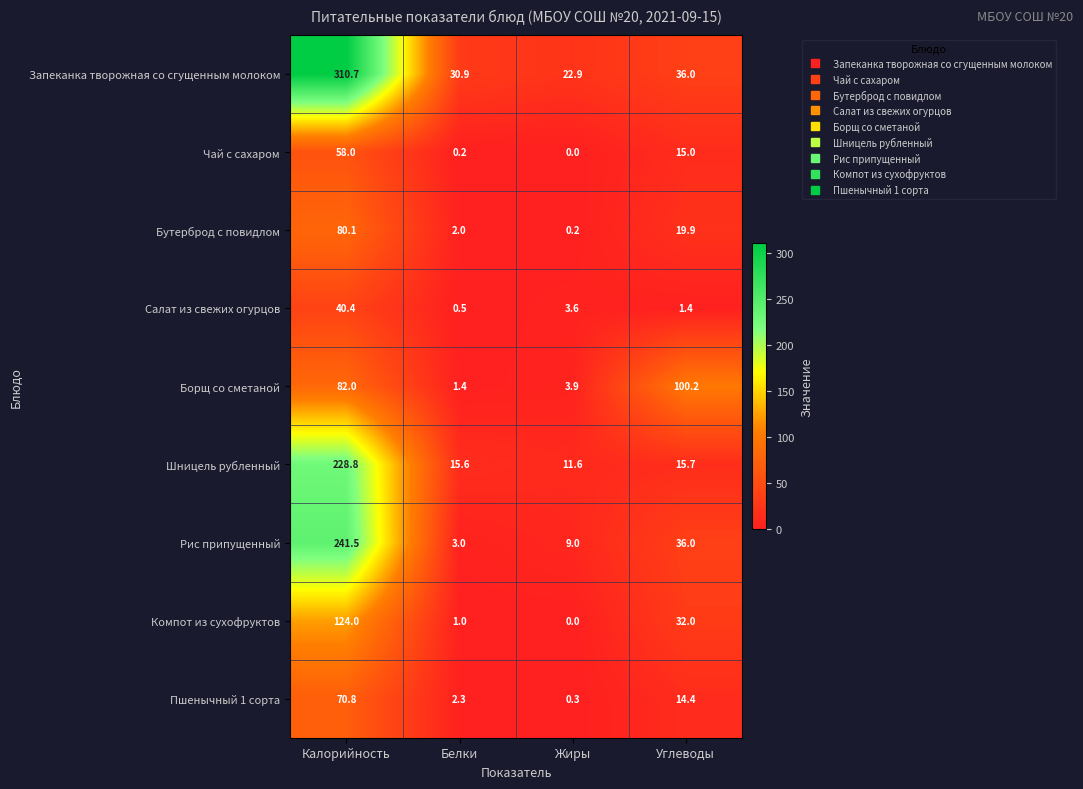

What is the difference between the highest and lowest values at Калорийность?

270.3